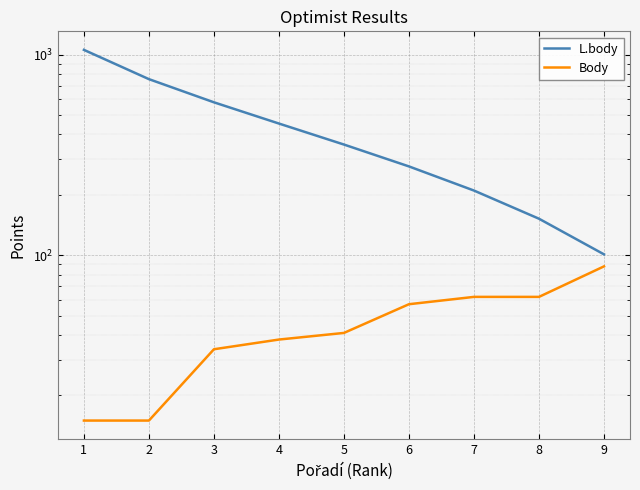

List the series in order of their overall mean, highest first.

L.body, Body